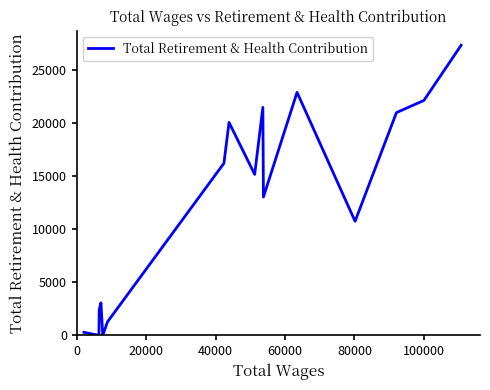

What is the maximum value shown in the chart?

27371